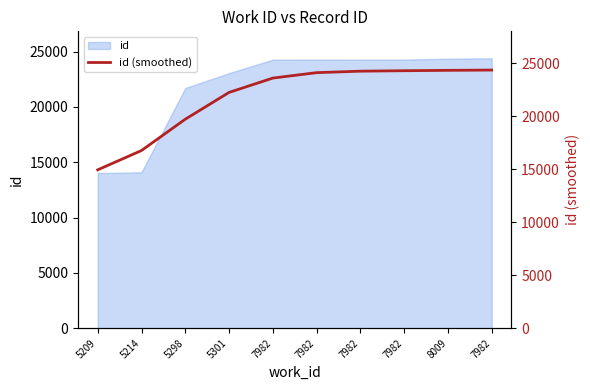

Rank the categories by value from lowest to highest.

5209, 5214, 5298, 5301, 7982, 7982, 7982, 7982, 8009, 7982